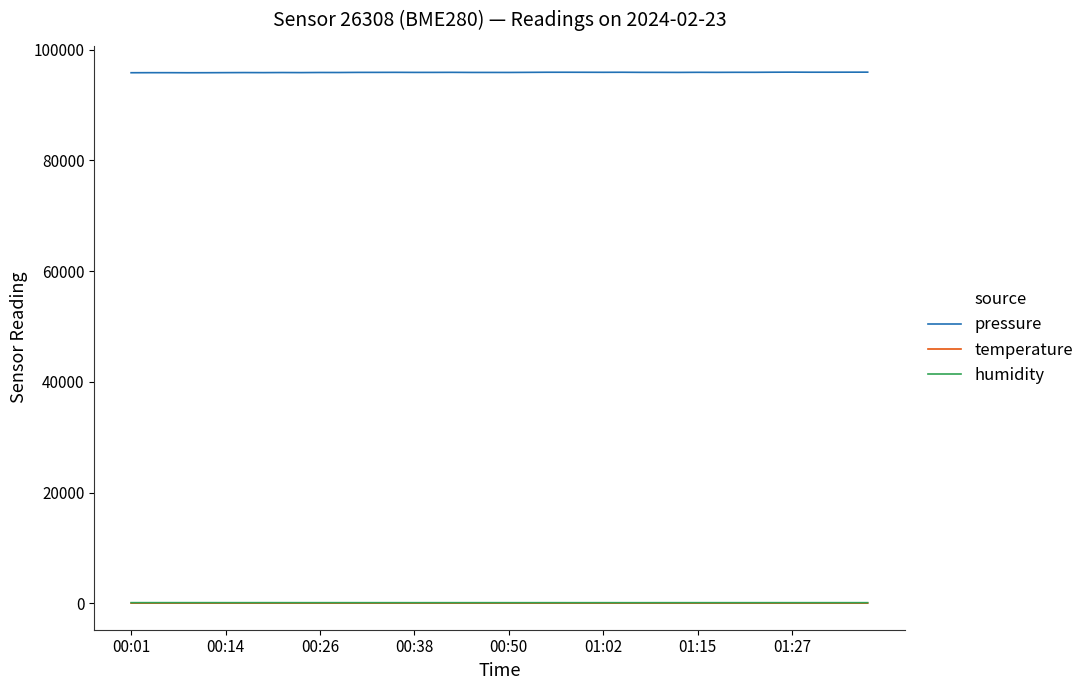

What is the difference between the second highest and second lowest values in the humidity series?

6.6